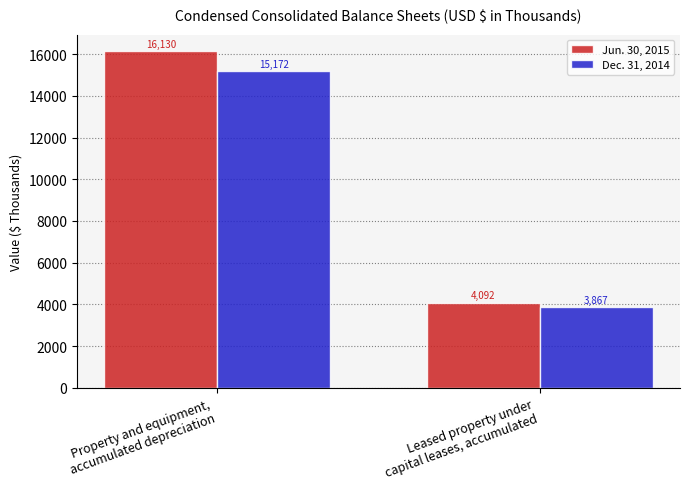

How many data points in Jun. 30, 2015 are less than 16130?

1